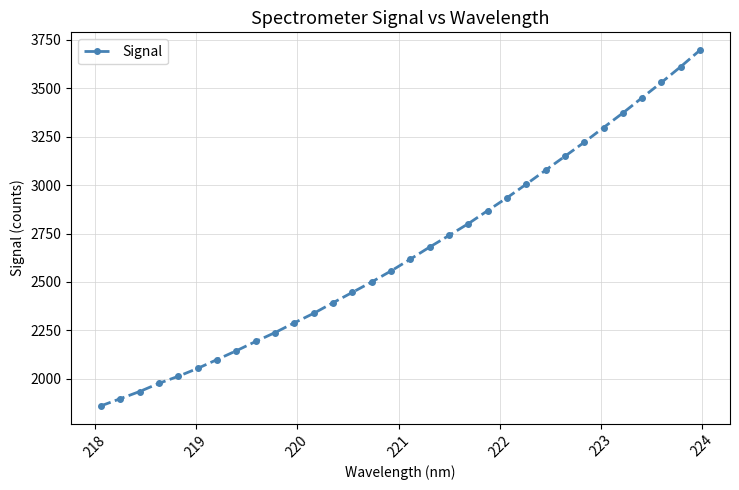

What is the minimum value shown in the chart?

1860.4